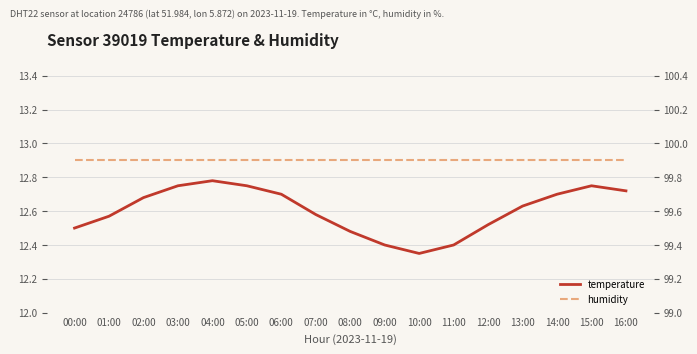

What are all the series names shown in the legend?

temperature, humidity